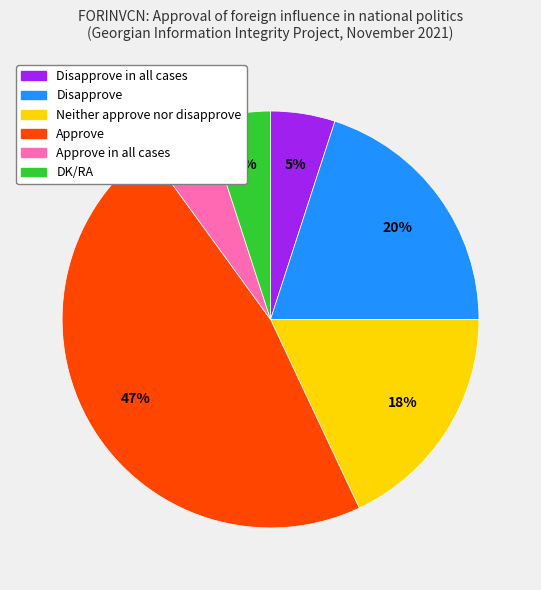

Count the number of slices in the pie.

6